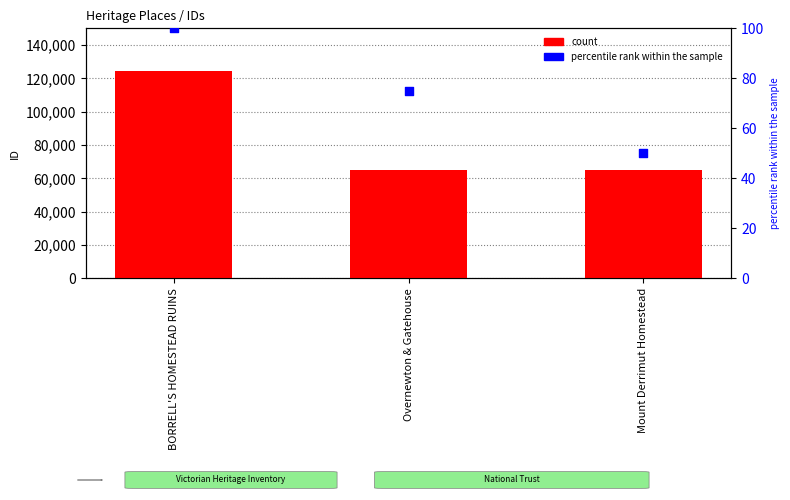

Is the value of percentile rank within the sample at BORRELL'S HOMESTEAD RUINS greater than the value of count at Overnewton & Gatehouse?

No